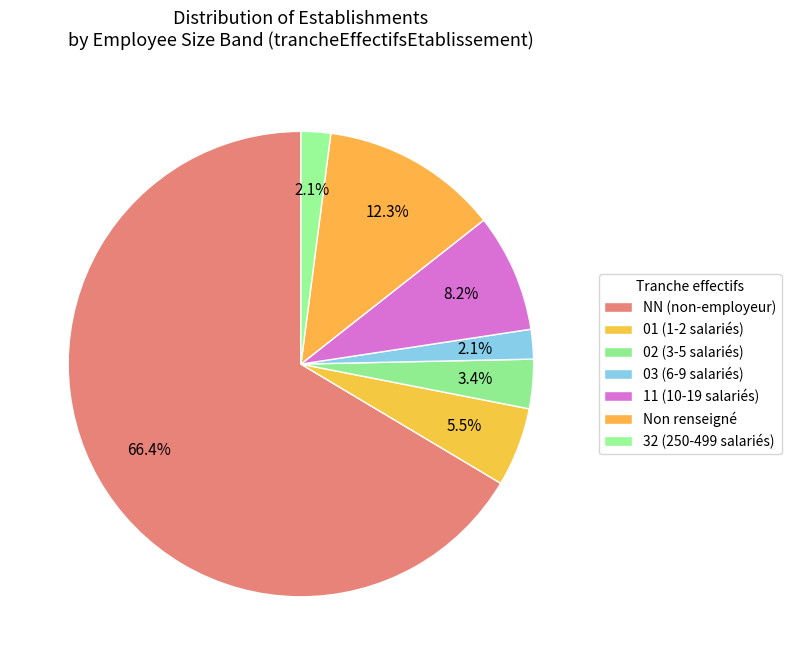

To the nearest percent, what is the difference between the largest and smallest slice percentages?

64%